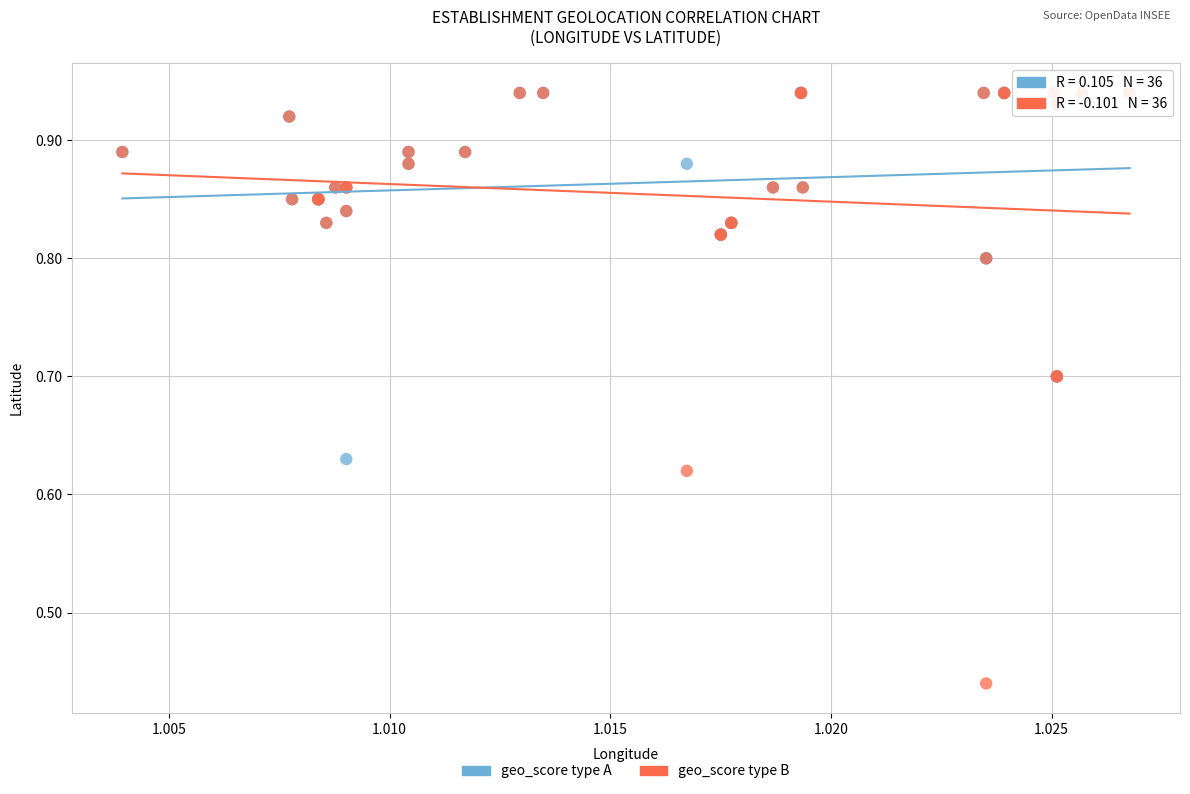

Which series has the largest Y range (max minus min)?

geo_score type B